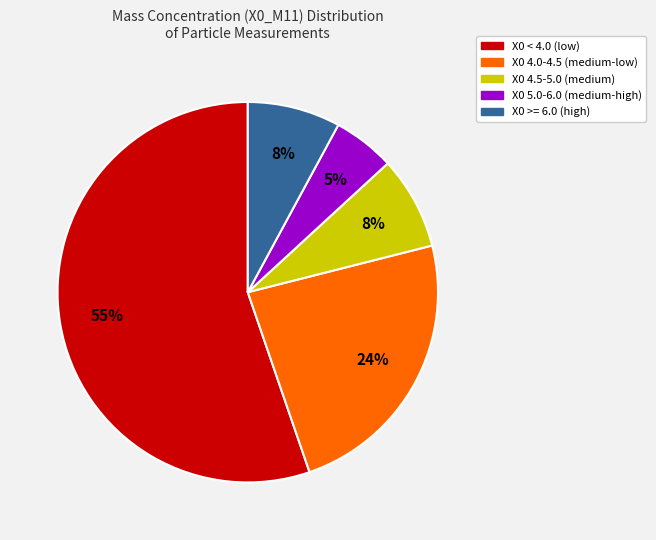

Is there any slice that represents more than half of the pie?

Yes